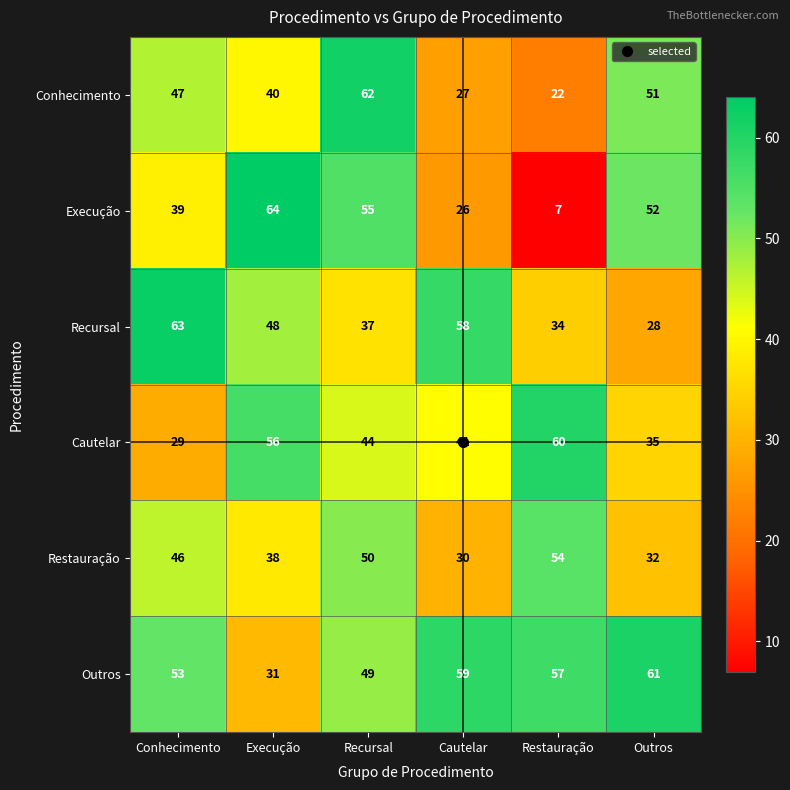

What is the highest value of the Recursal series?

63